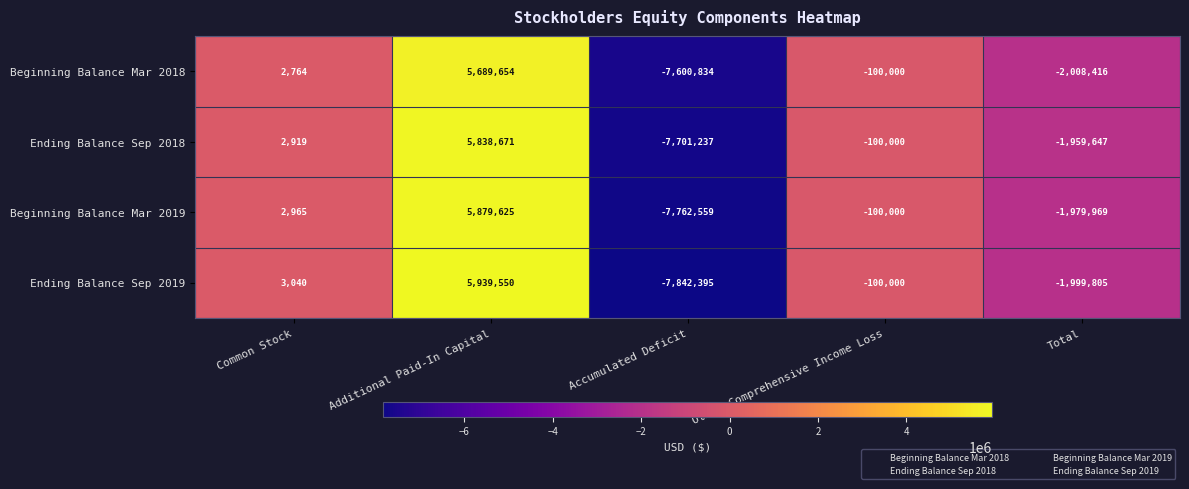

What is the approximate value of Ending Balance Sep 2019 at Other Comprehensive Income Loss, to the nearest 100?

-100000